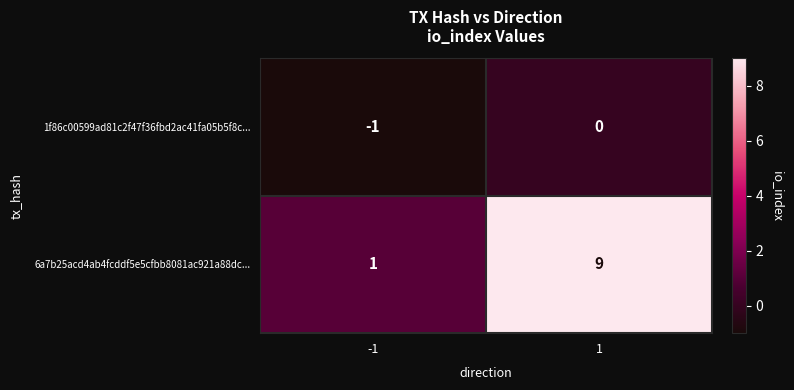

Rank the series by their average value, from highest to lowest.

6a7b25acd4ab4fcddf5e5cfbb8081ac921a88dc..., 1f86c00599ad81c2f47f36fbd2ac41fa05b5f8c...